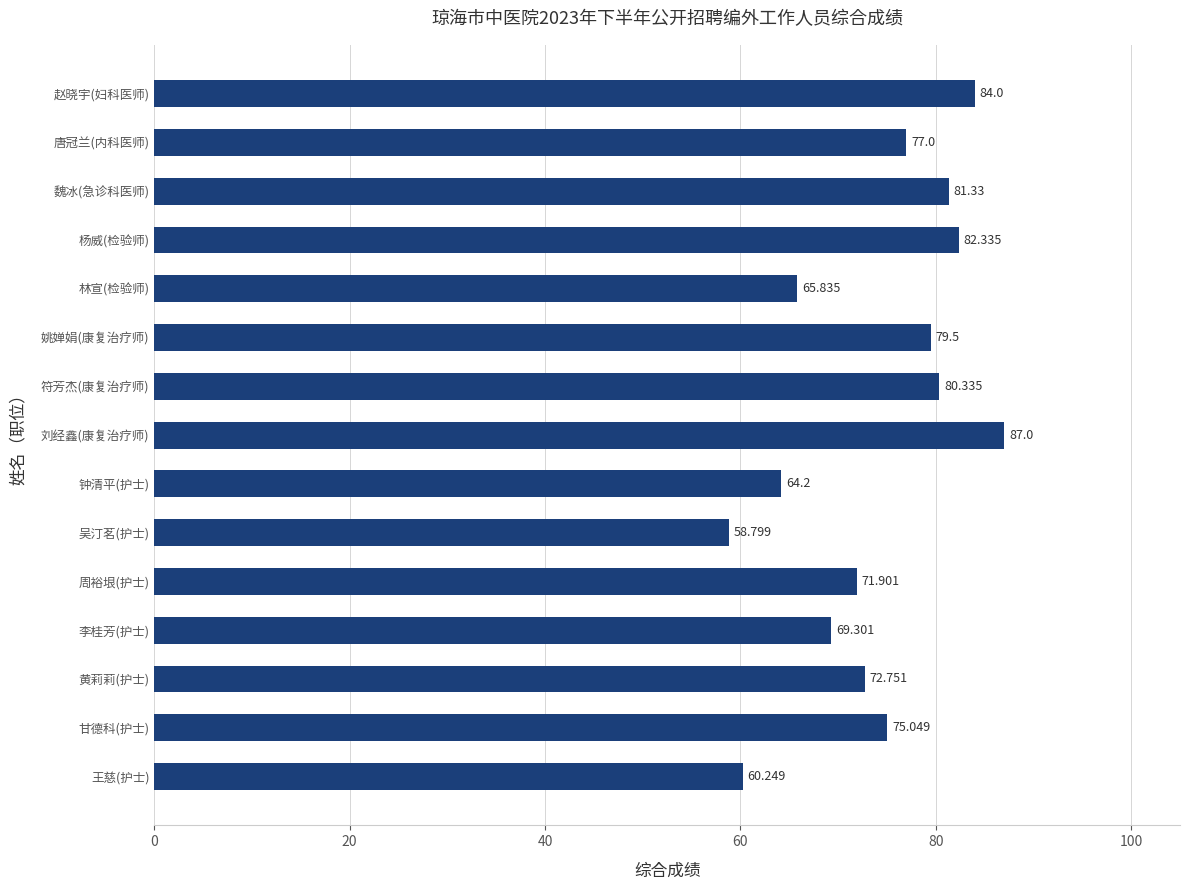

Where is the data nearest to the value 72?

周裕垠(护士)